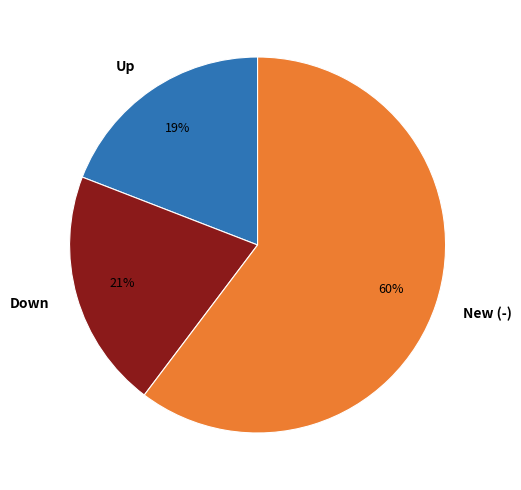

Is the sum of Down and New (-) greater than half?

Yes